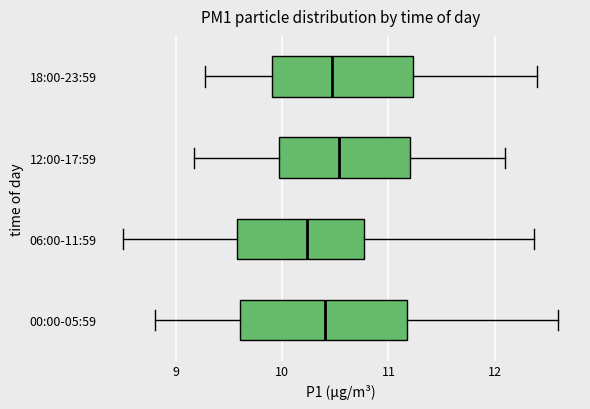

Which box has the furthest to the left median line?

06:00-11:59